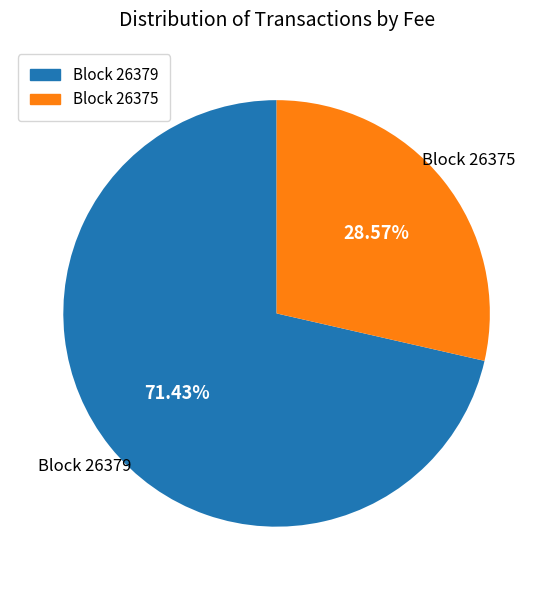

Is there any slice that represents more than half of the pie?

Yes